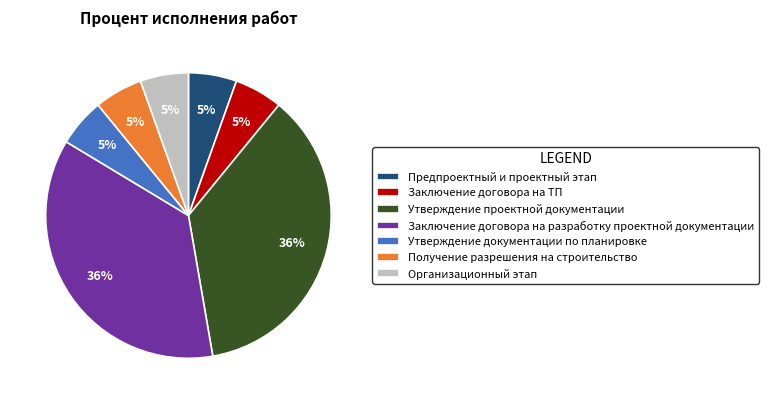

To the nearest percent, what is the average slice percentage?

14%